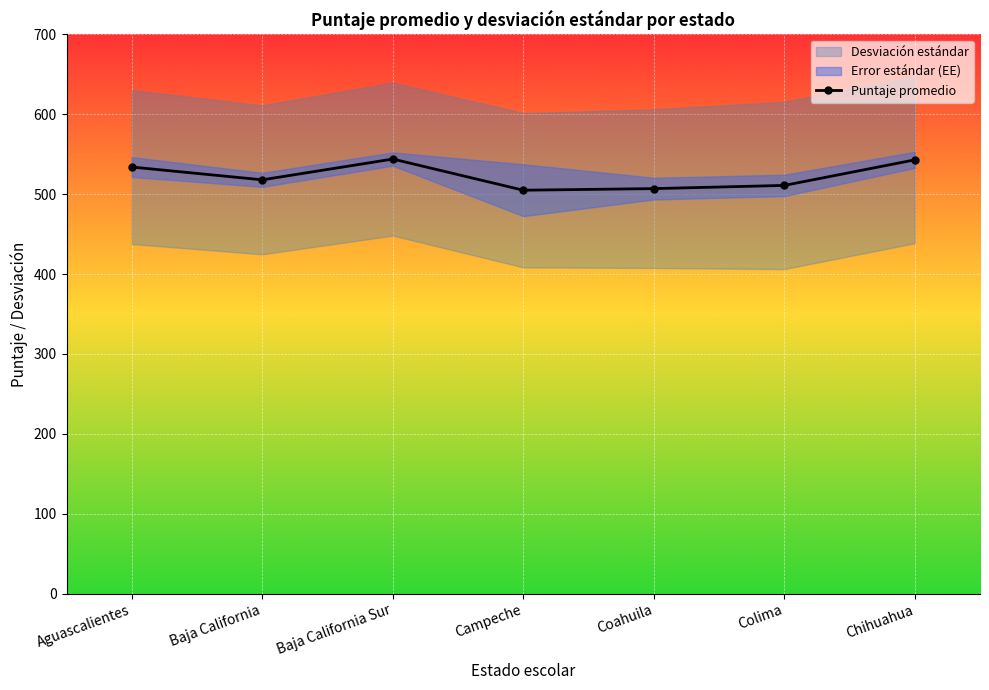

Reading right to left, list all the values displayed in this chart.

Chihuahua=543	Colima=511	Coahuila=507	Campeche=505	Baja California Sur=544	Baja California=518	Aguascalientes=534